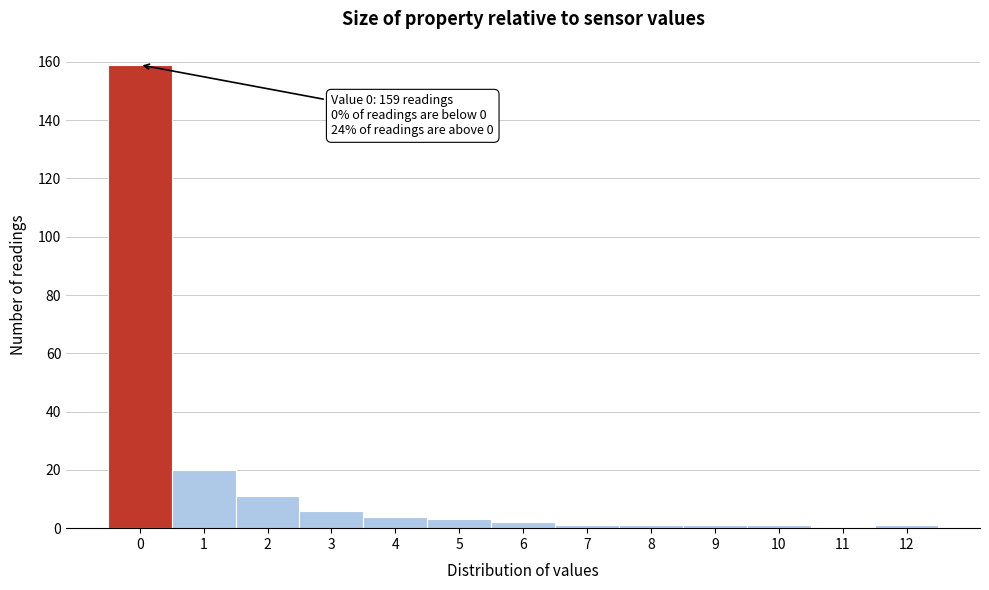

Reading right to left, transcribe all the data shown in this chart.

12=1	11=0	10=1	9=1	8=1	7=1	6=2	5=3	4=4	3=6	2=11	1=20	0=159